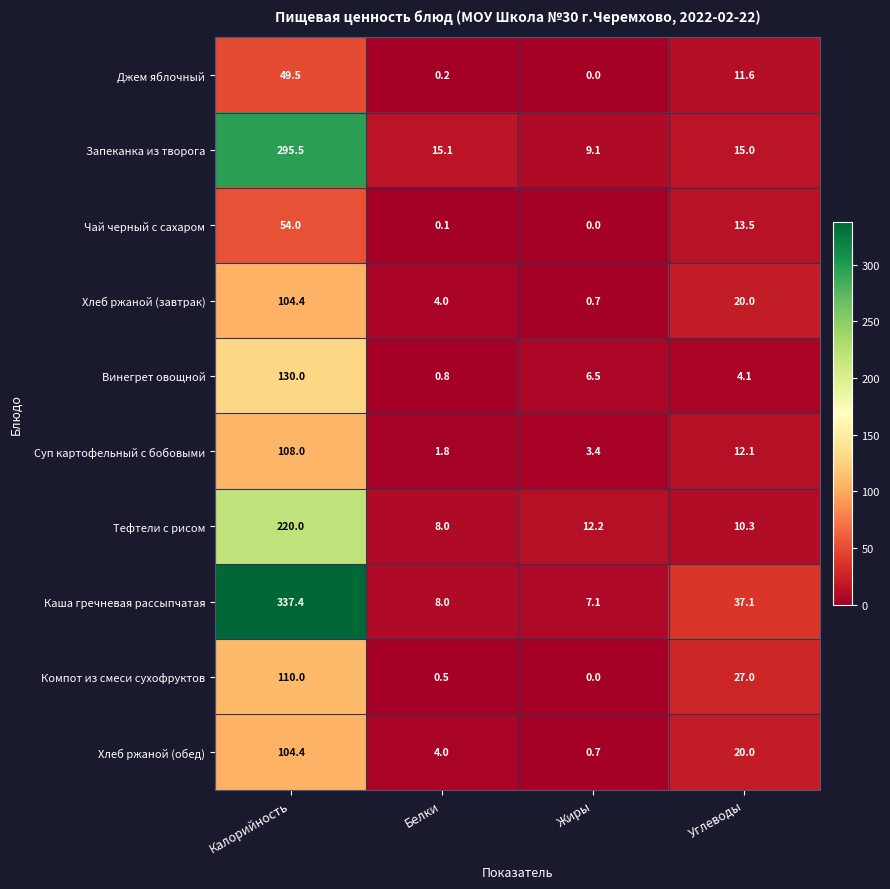

How many distinct data groups are displayed?

10